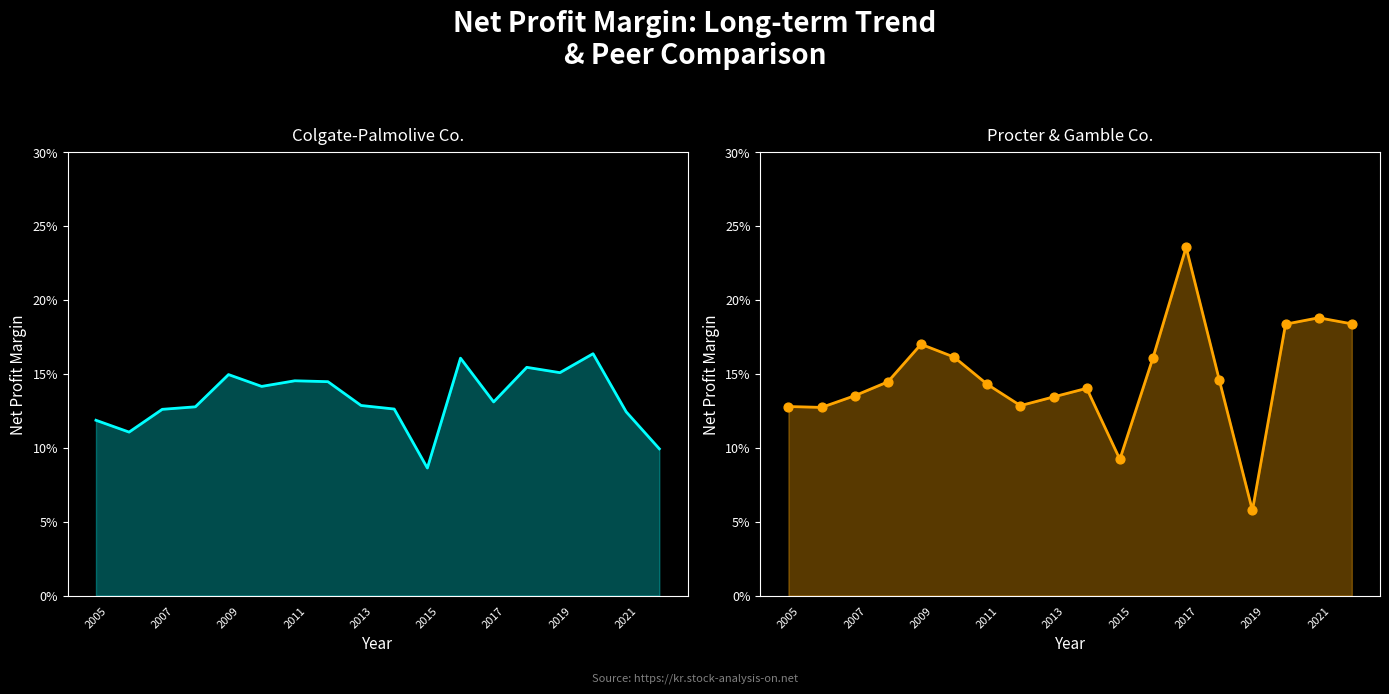

What is the total value across all series at 2005?

0.2